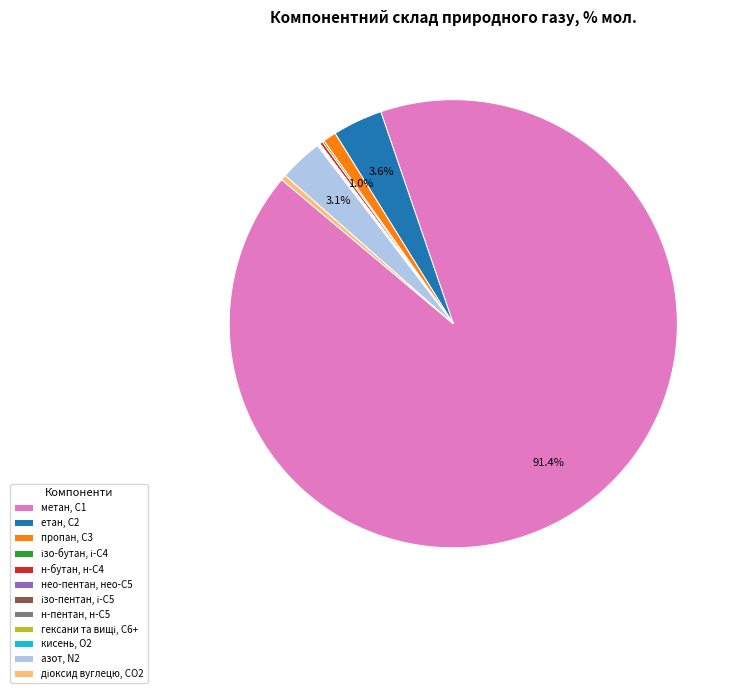

Is there a majority slice in this chart?

Yes